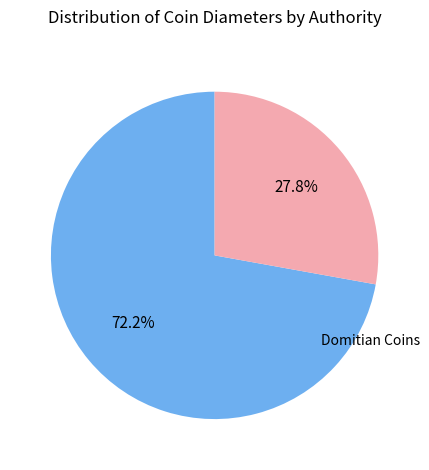

To the nearest percent, what is the average slice percentage?

50%